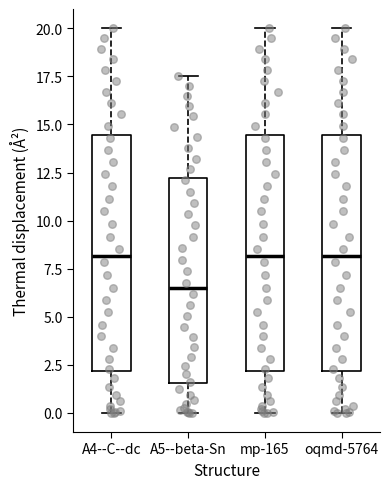

Reading left to right, transcribe this box plot: for each box, give where its median line is, the range the box spans, and where its two whiskers end, as read against the y-axis. The values are not printed on the chart, so give them approximately, as read against the axis.

A4--C--dc: median 8.0, box 2.0 to 14.5, whiskers 0.0 to 20.0
A5--beta-Sn: median 6.5, box 1.5 to 12.0, whiskers 0.0 to 17.5
mp-165: median 8.0, box 2.0 to 14.5, whiskers 0.0 to 20.0
oqmd-5764: median 8.0, box 2.0 to 14.5, whiskers 0.0 to 20.0